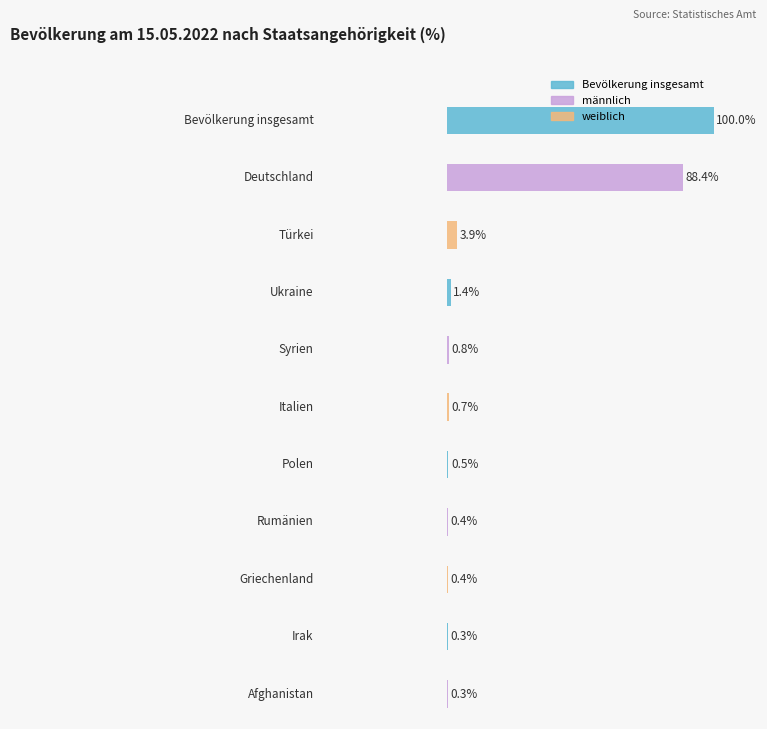

The Bevölkerung insgesamt series shows 0.1 at Irak. True or false?

False